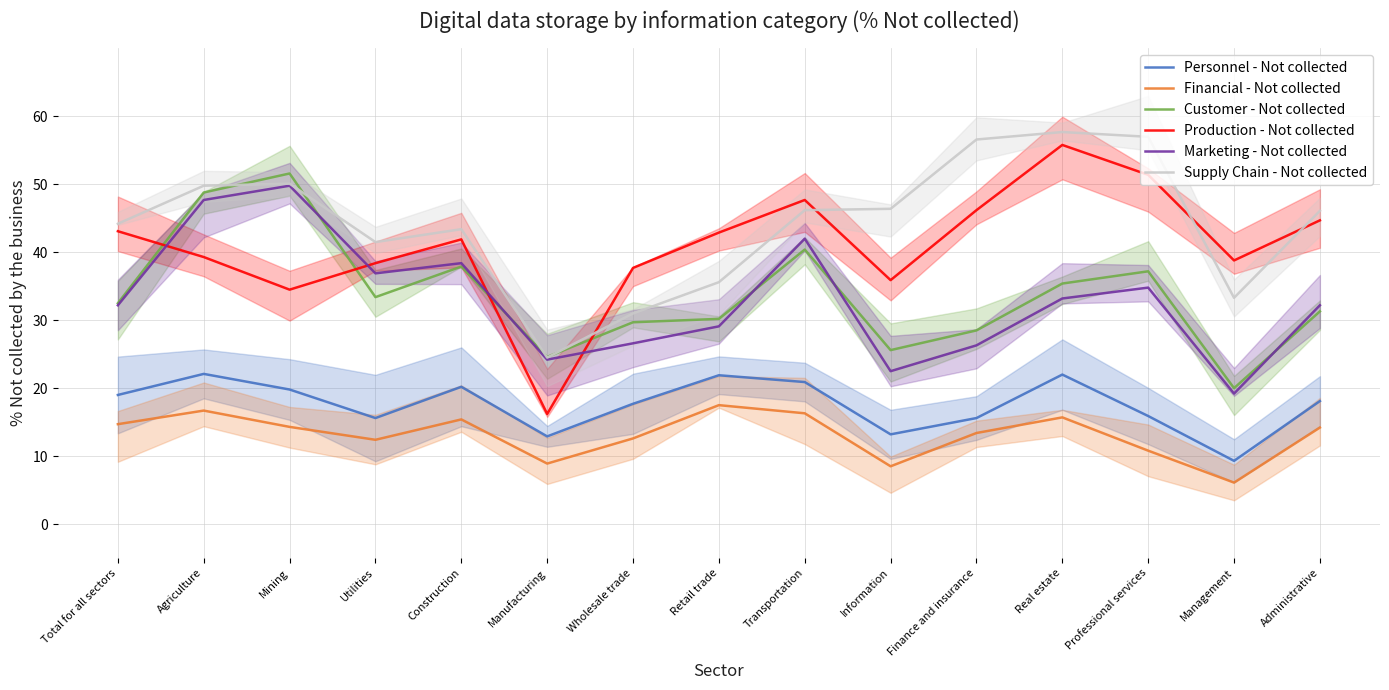

Between Transportation and Management, which series saw the biggest shift?

Marketing - Not collected